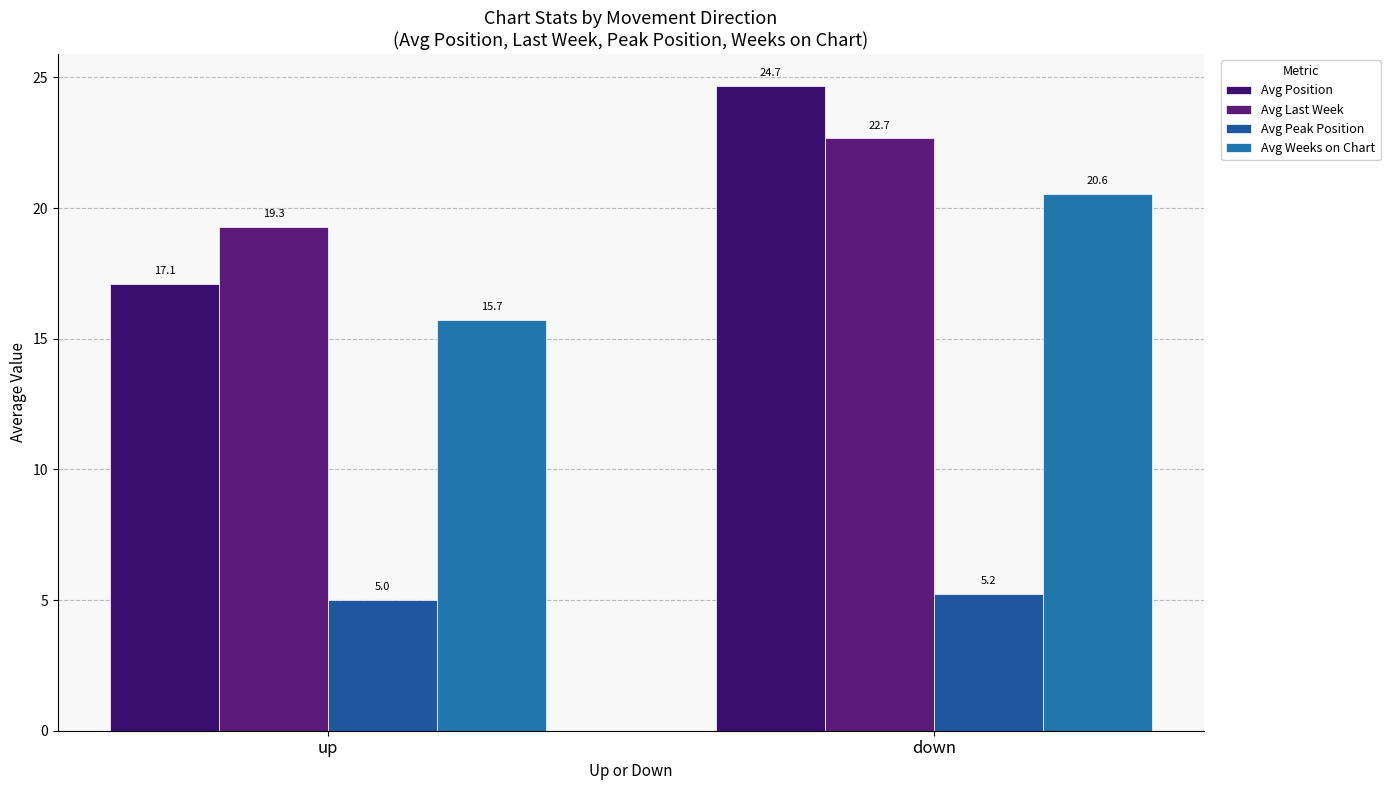

The Avg Peak Position series shows 8.4 at up. True or false?

False